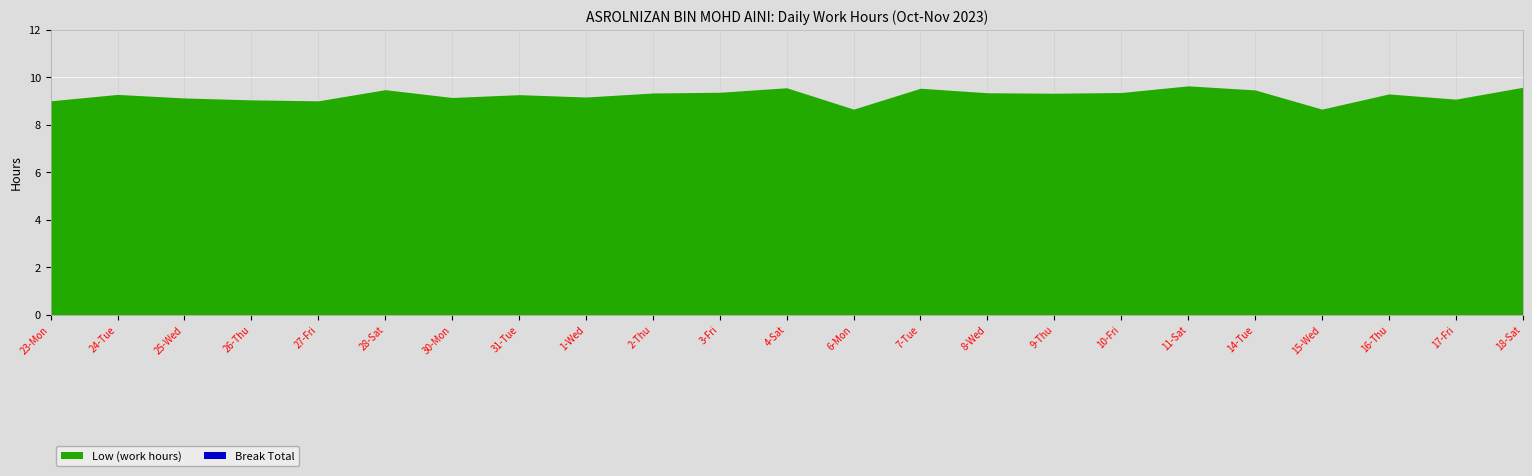

Which series has the largest total across all categories?

Low (work hours)